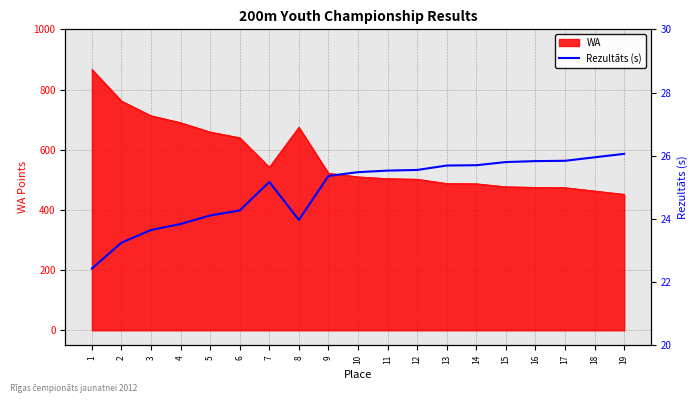

What is the change in value from 10 to 15?

+0.3